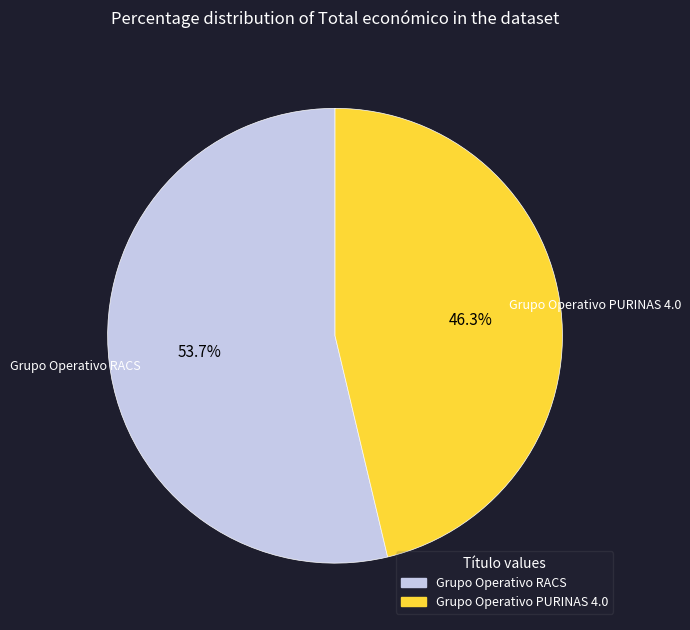

Which slice is the largest?

Grupo Operativo RACS